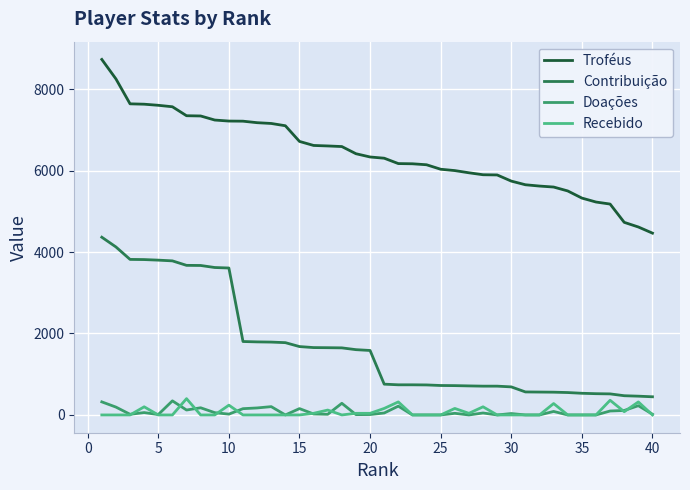

True or false: Troféus and Recebido intersect in this chart.

False